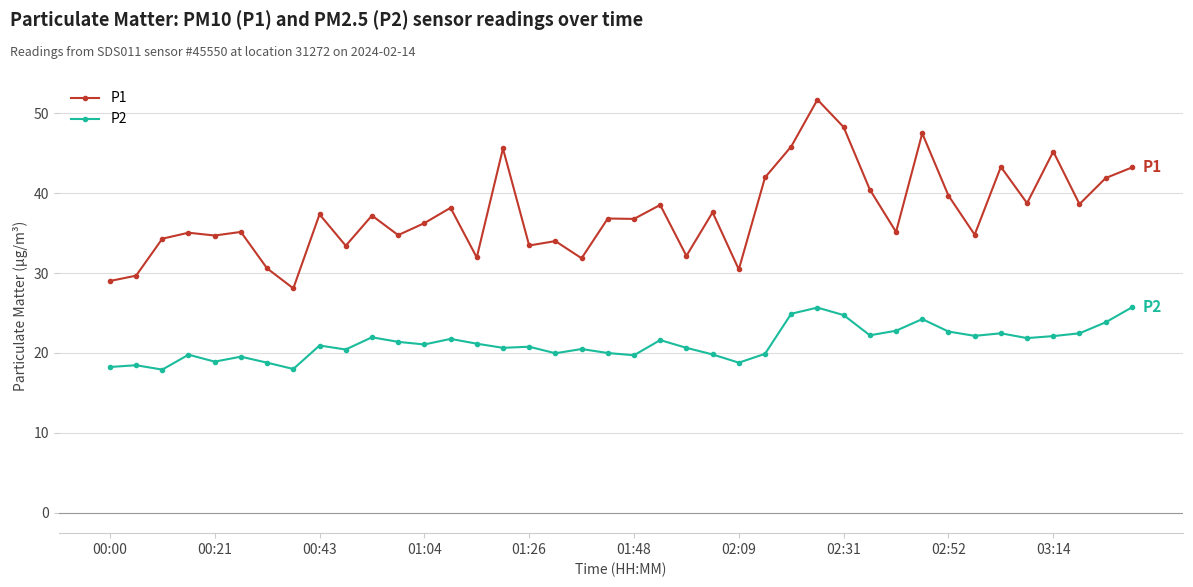

True or false: P1 and P2 intersect in this chart.

False